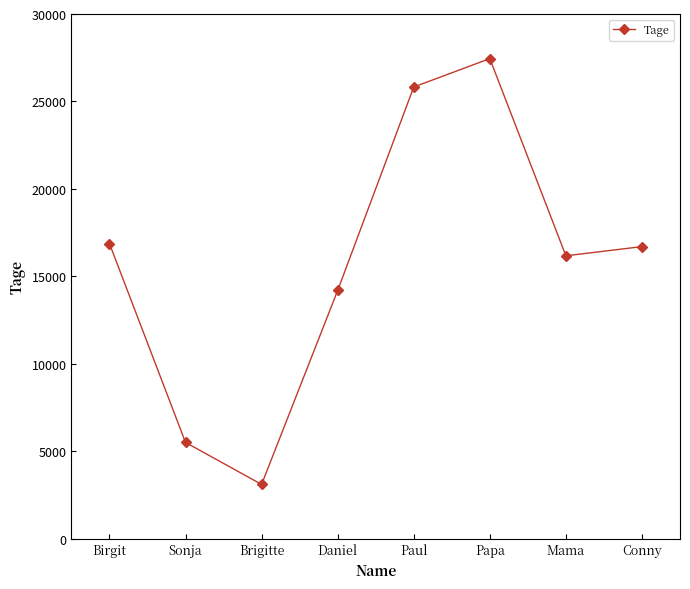

How many points are lower than both their immediate neighbors (excluding endpoints)?

2